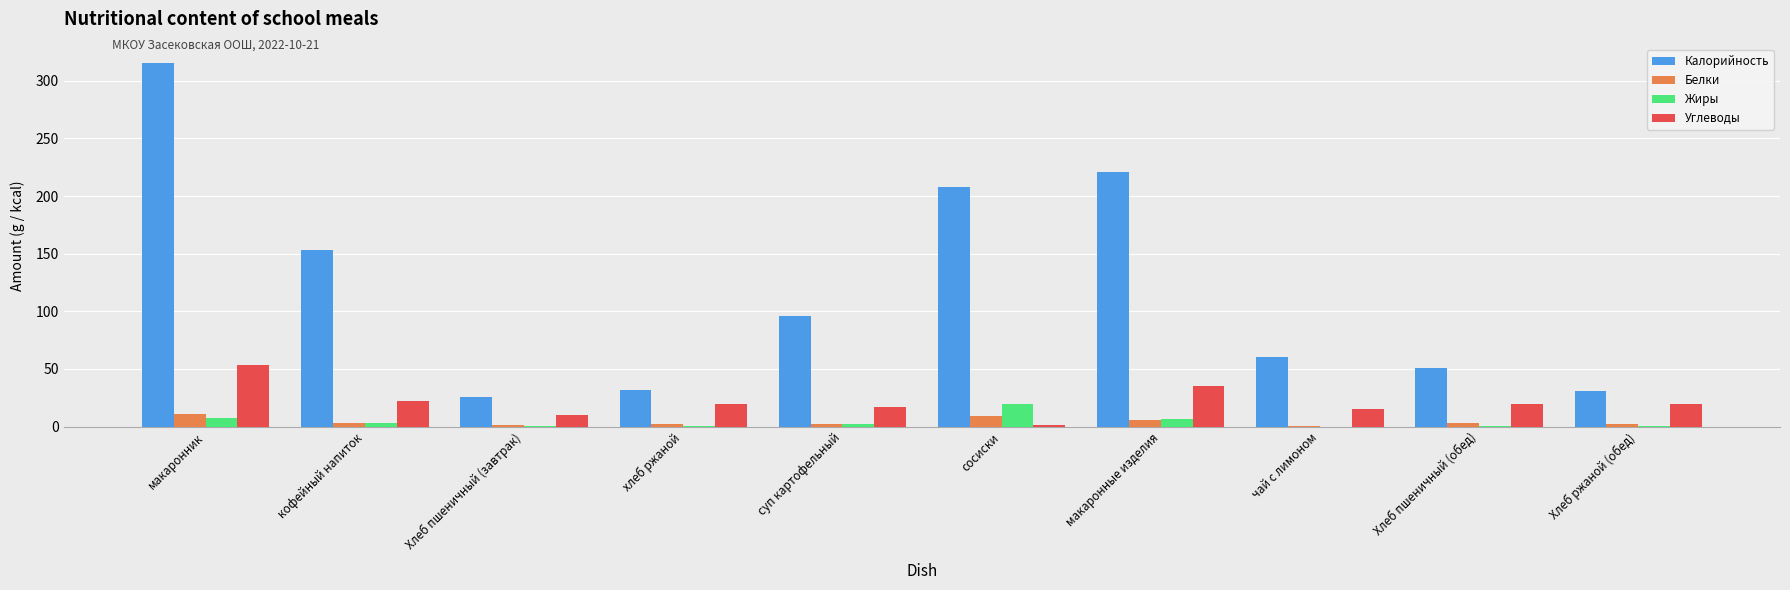

Does the chart contain stacked bars?

No